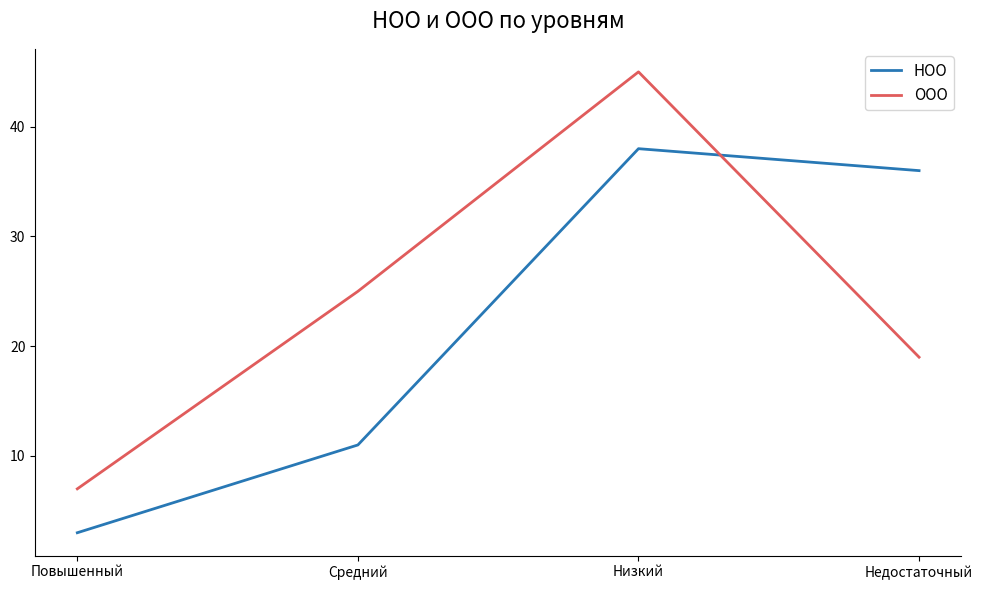

Where do ООО and НОО first cross each other?

Низкий and Недостаточный